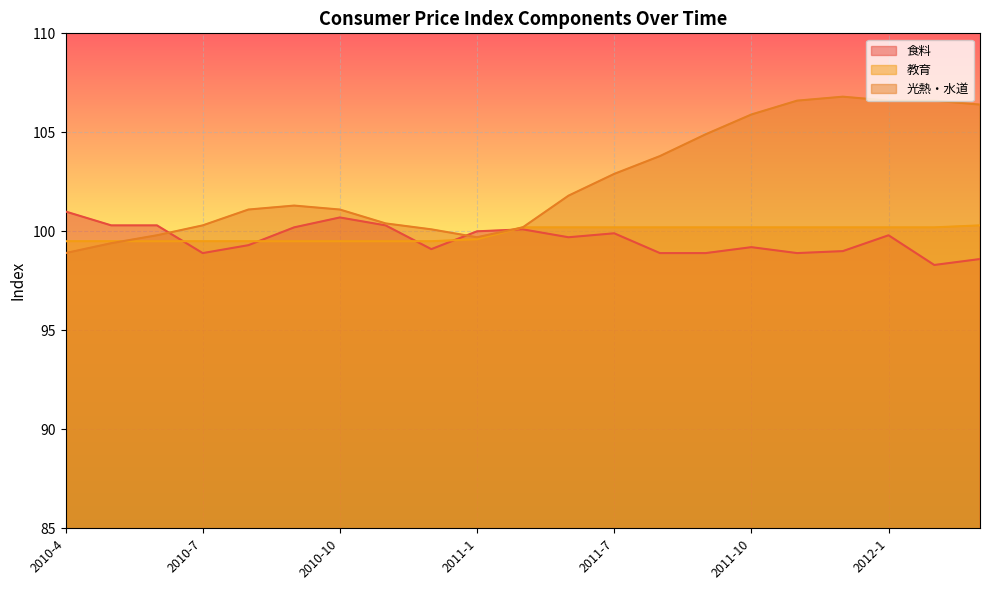

Rank the categories by 教育 value from highest to lowest.

2012-3, 2011-4, 2011-6, 2011-7, 2011-8, 2011-9, 2011-10, 2011-11, 2011-12, 2012-1, 2012-2, 2011-1, 2010-4, 2010-5, 2010-6, 2010-7, 2010-8, 2010-9, 2010-10, 2010-11, 2010-12